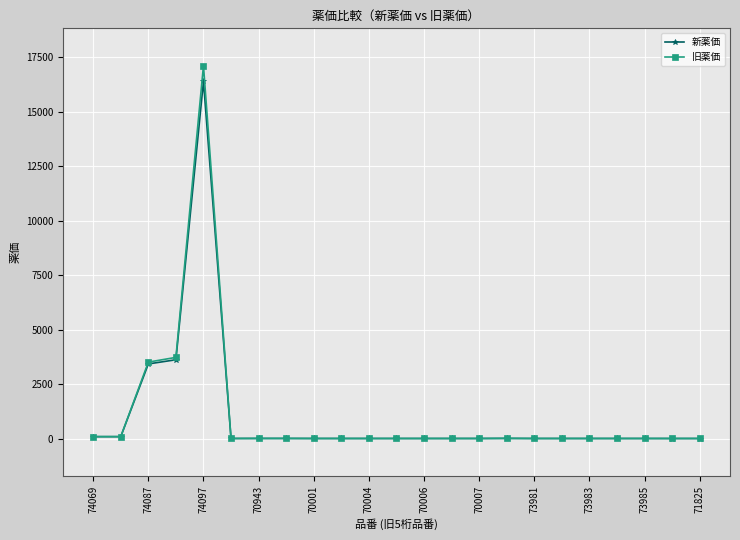

Which series has the widest spread of values?

旧薬価